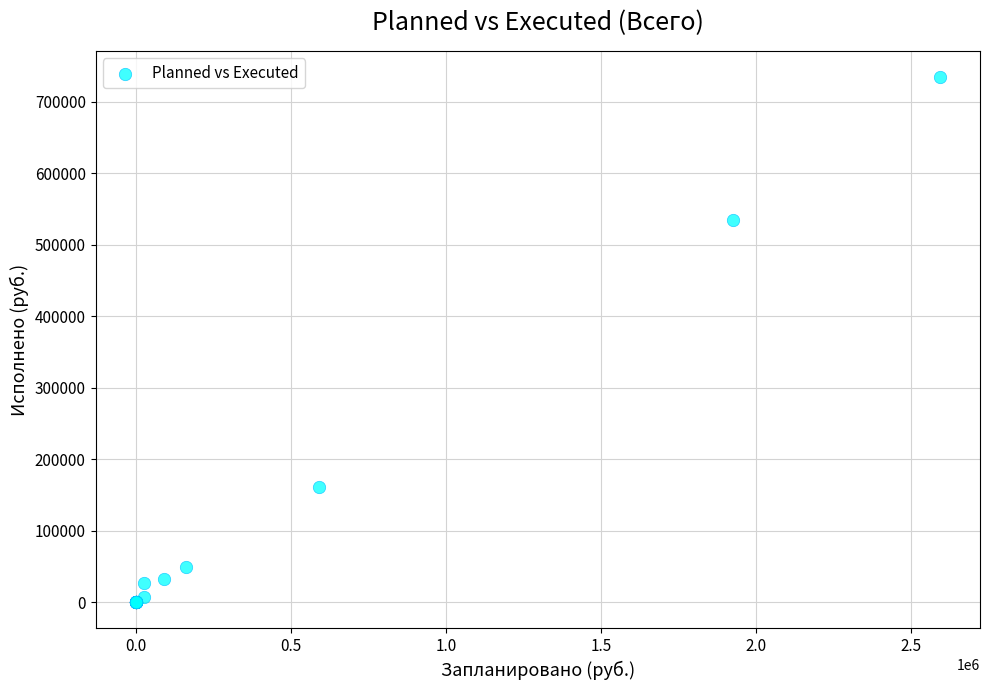

What Y value in the scatter plot is closest to 367079?

534179.5